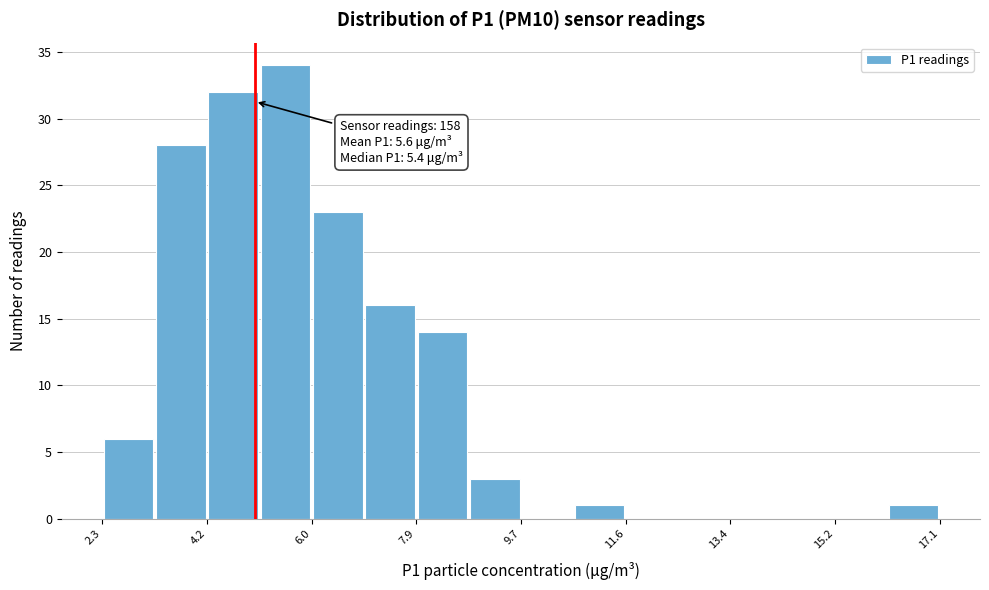

Over which range of the x-axis is the bar tallest?

5.0 to 6.0